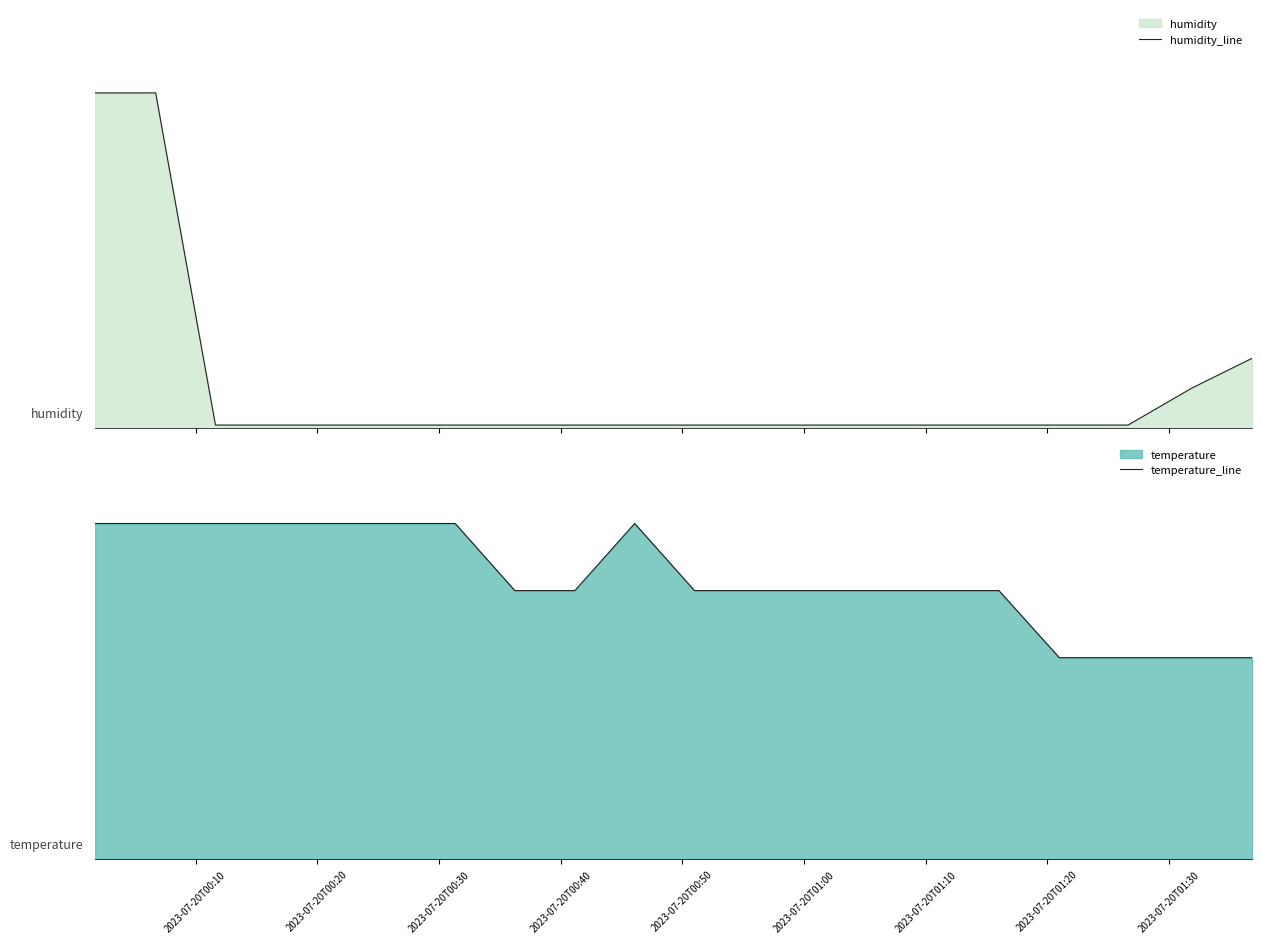

What is the difference between the highest and lowest values at 2023-07-20T00:40?

49.0